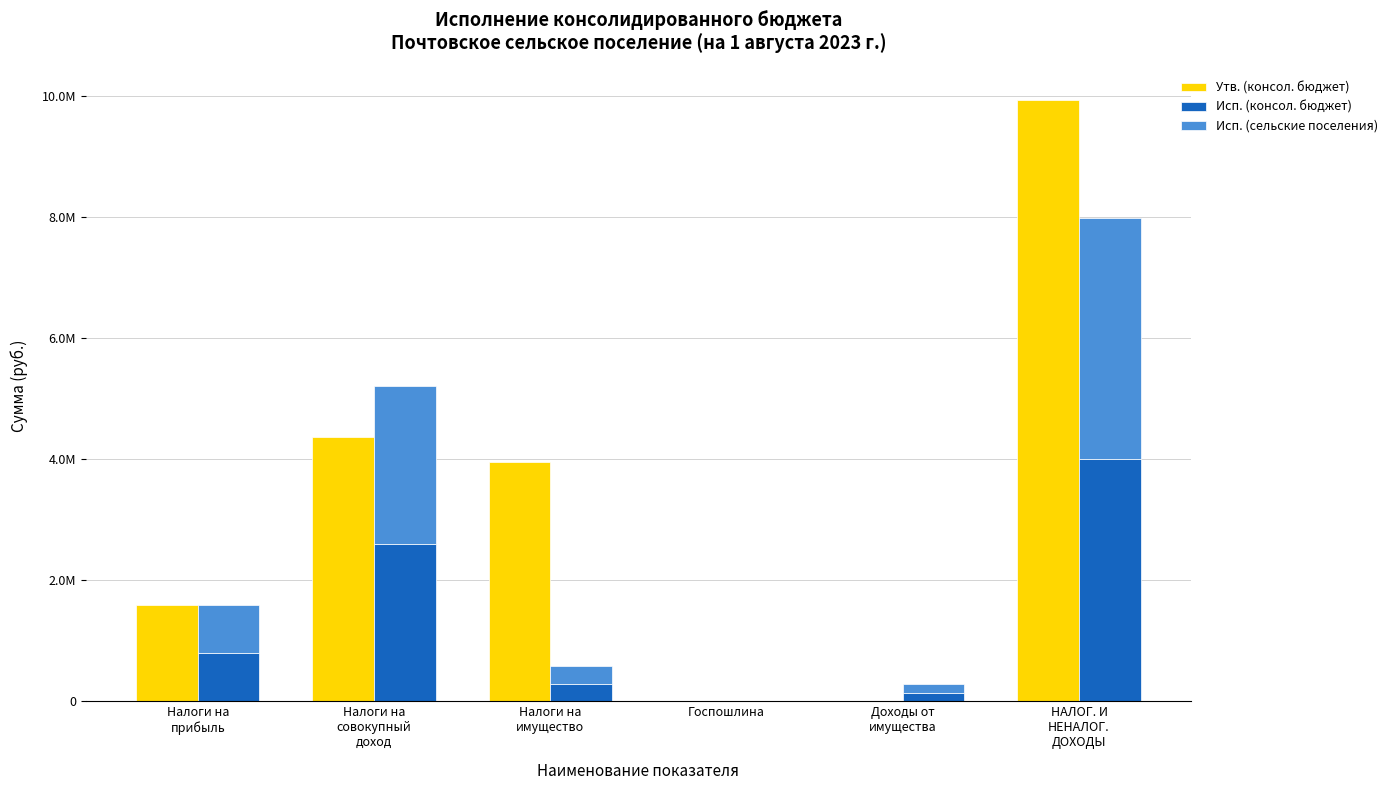

How many data points does each series have?

6